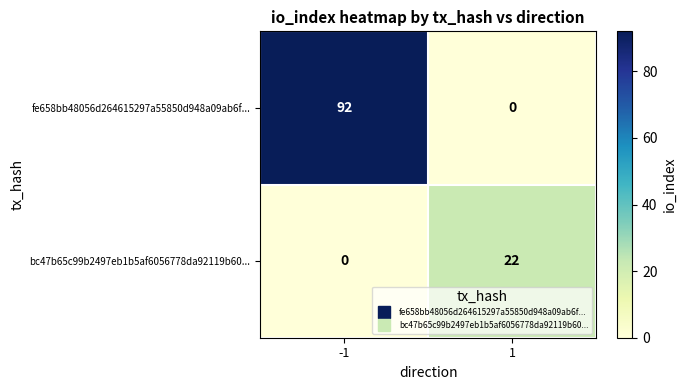

Rank the series by their maximum value, from highest to lowest.

fe658bb48056d264615297a55850d948a09ab6f..., bc47b65c99b2497eb1b5af6056778da92119b60...